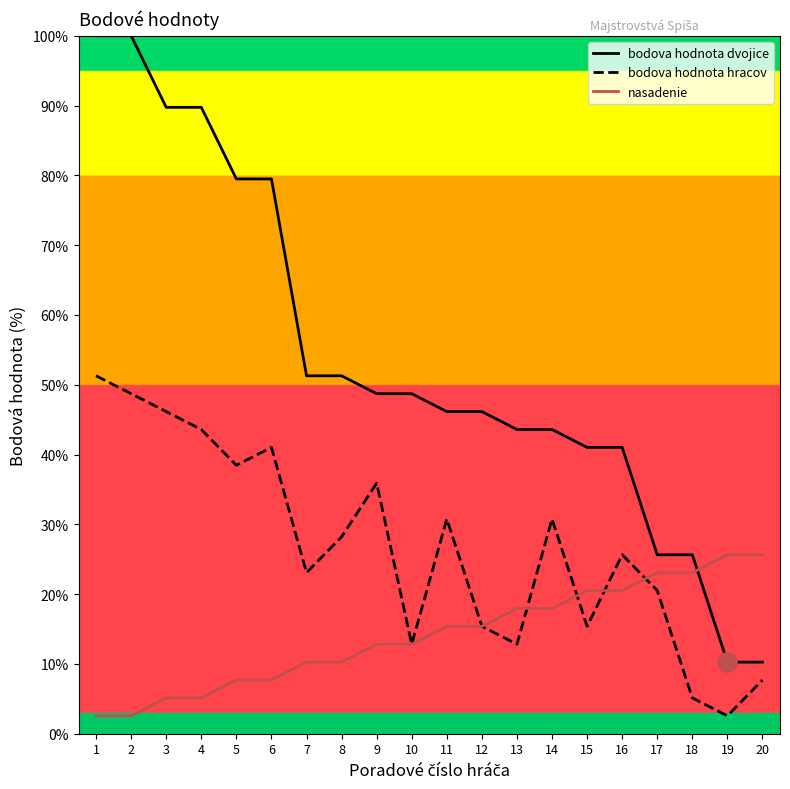

What is the total value across all series at 7?

84.6